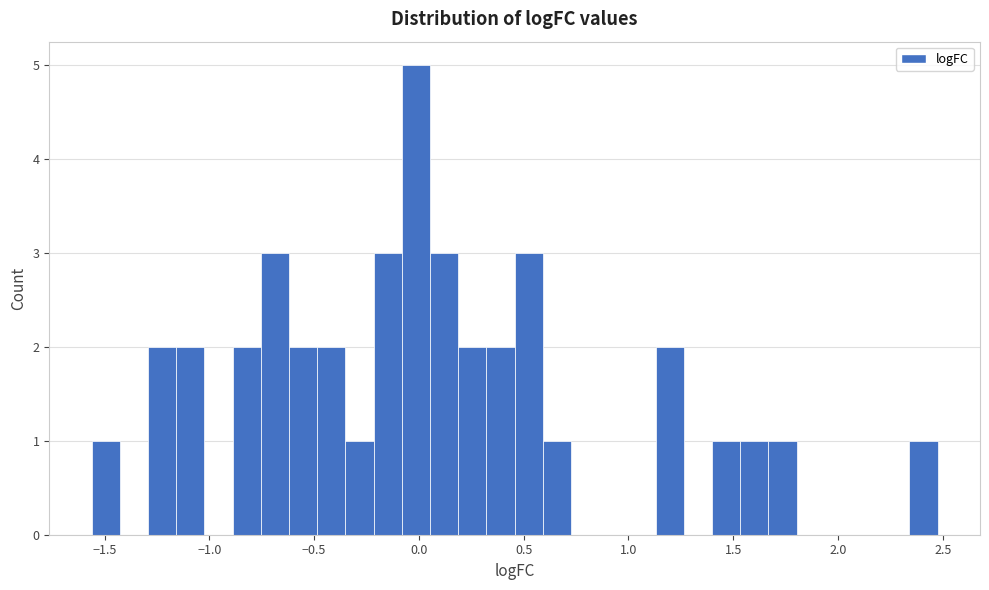

Around what value on the x-axis is the tallest bar? Give the approximate position of its centre, as read against the axis.

0.00